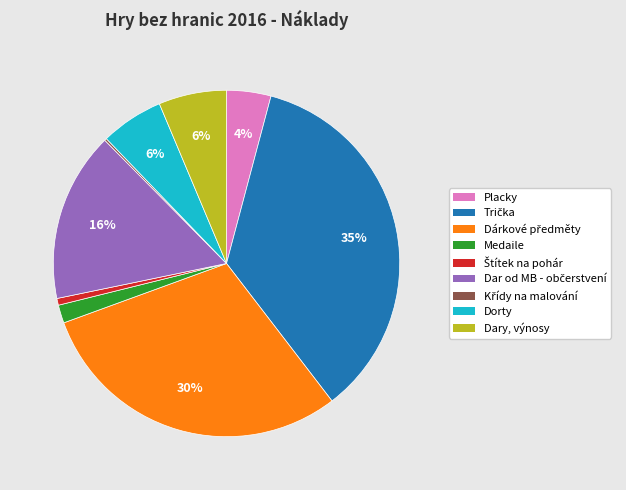

To the nearest percent, what percentage of the pie is Dary, výnosy?

6%